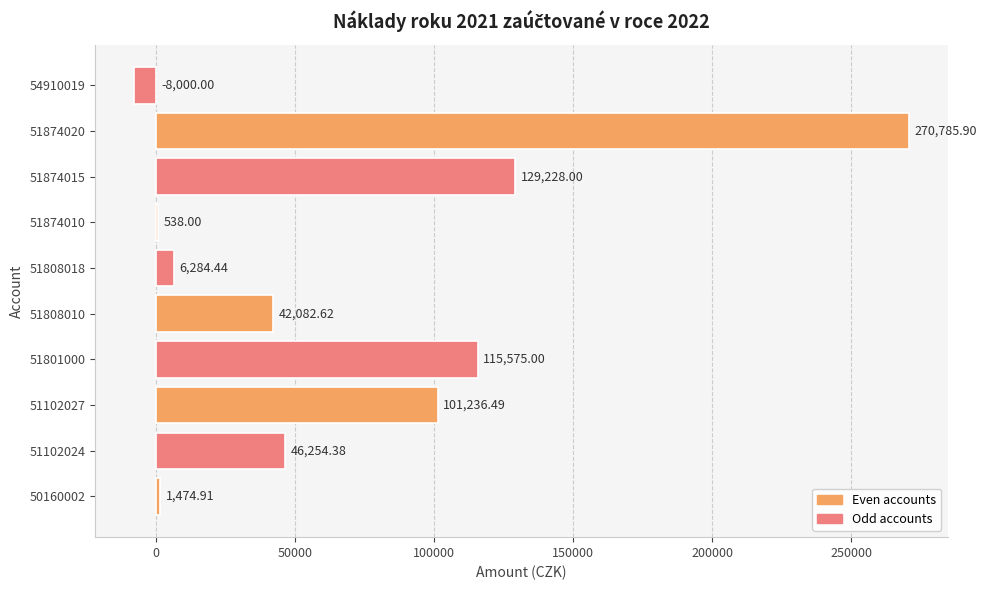

What is the ratio of the value at 51808018 to the value at 51874010?

11.7